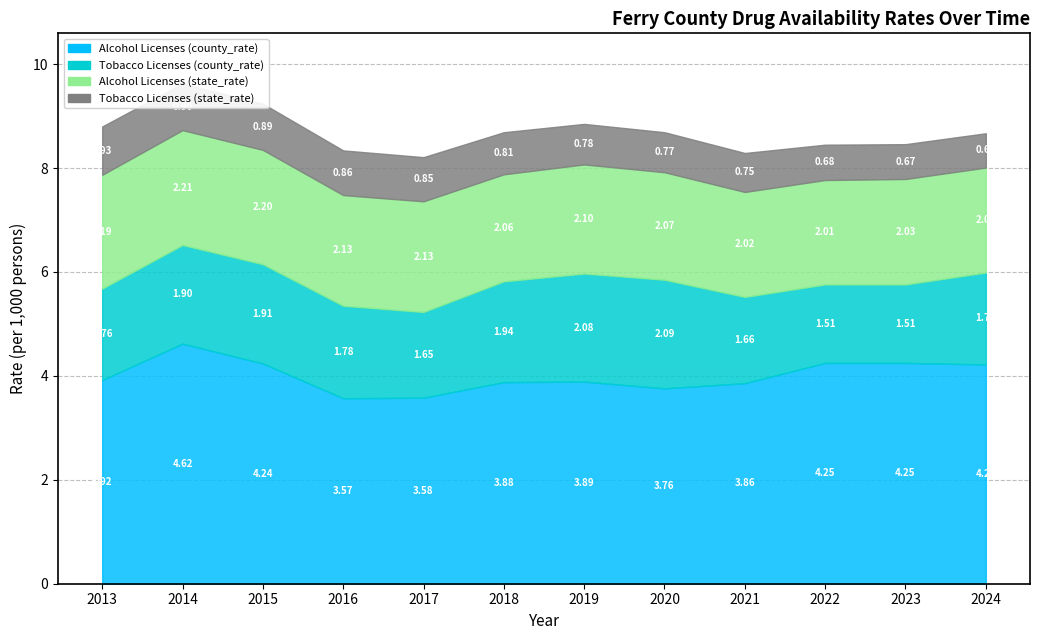

At which category is the sum across all series the highest?

2014